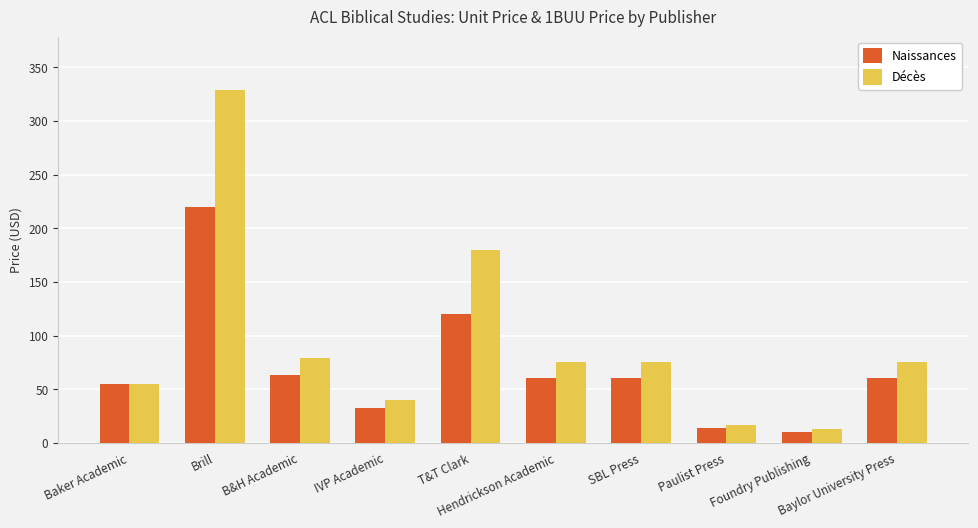

Where does the Décès series first go above 74?

Brill